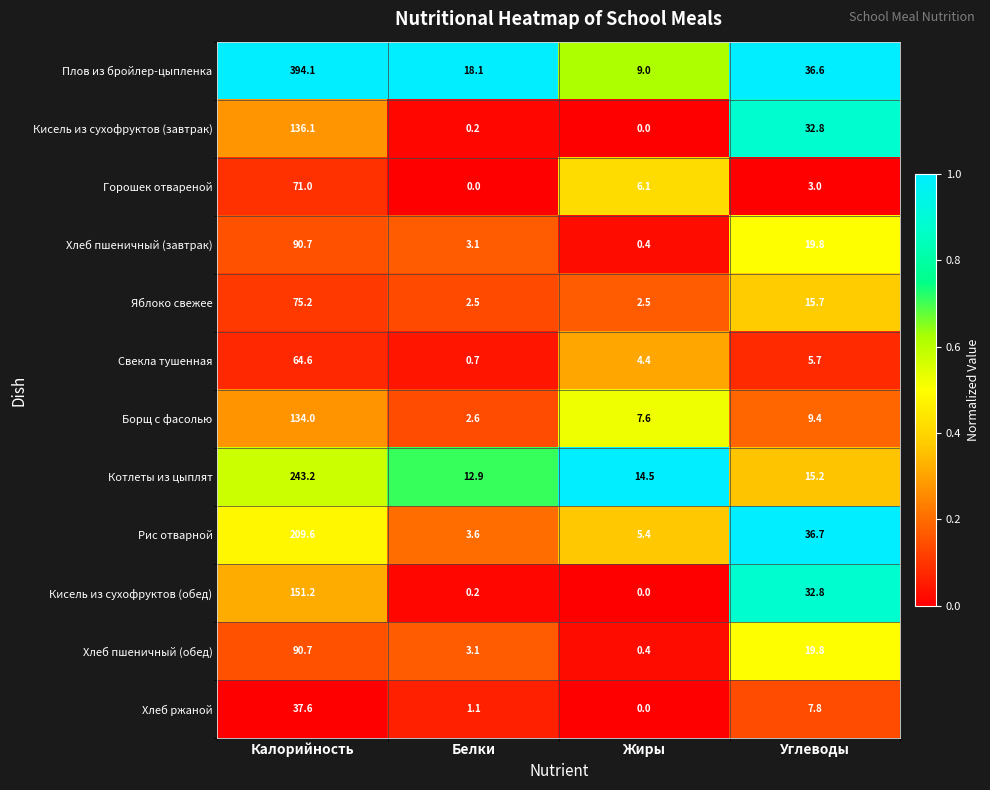

Which category has the highest value across all series?

Калорийность